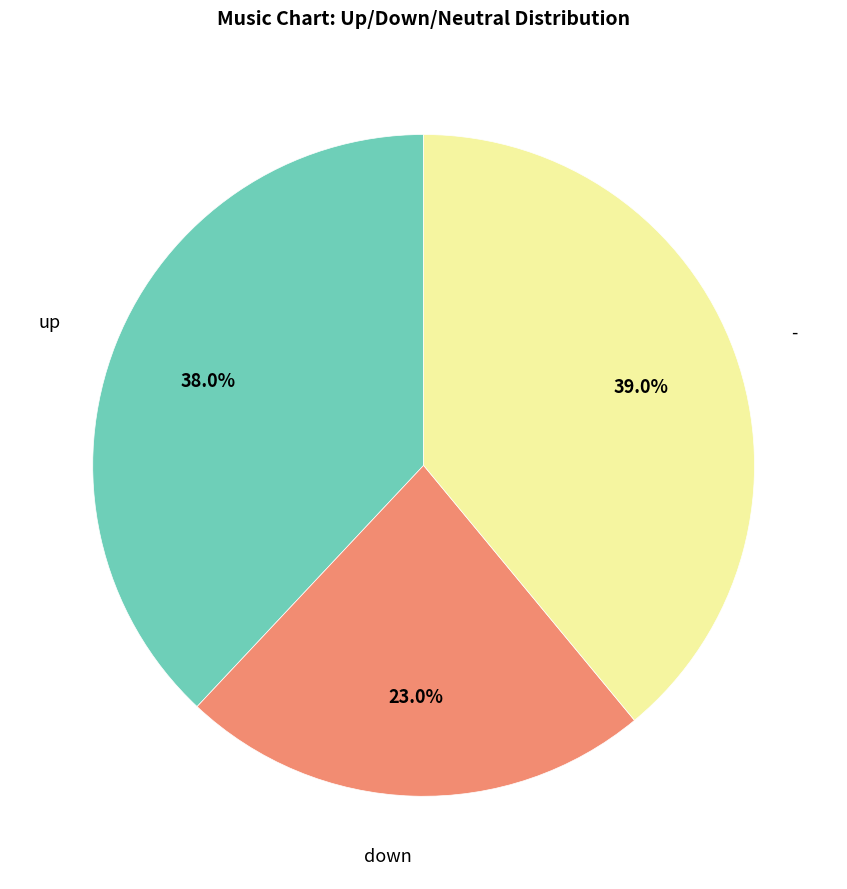

What portion of the pie excludes -?

61.0%